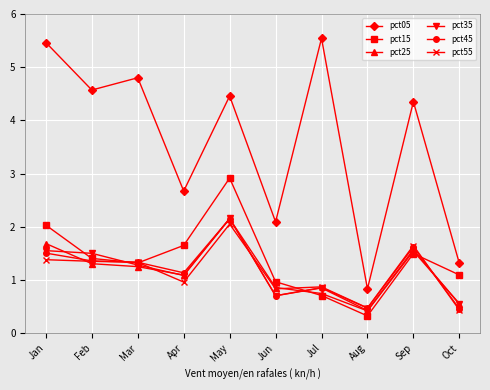

Which series has the largest total across all categories?

pct05